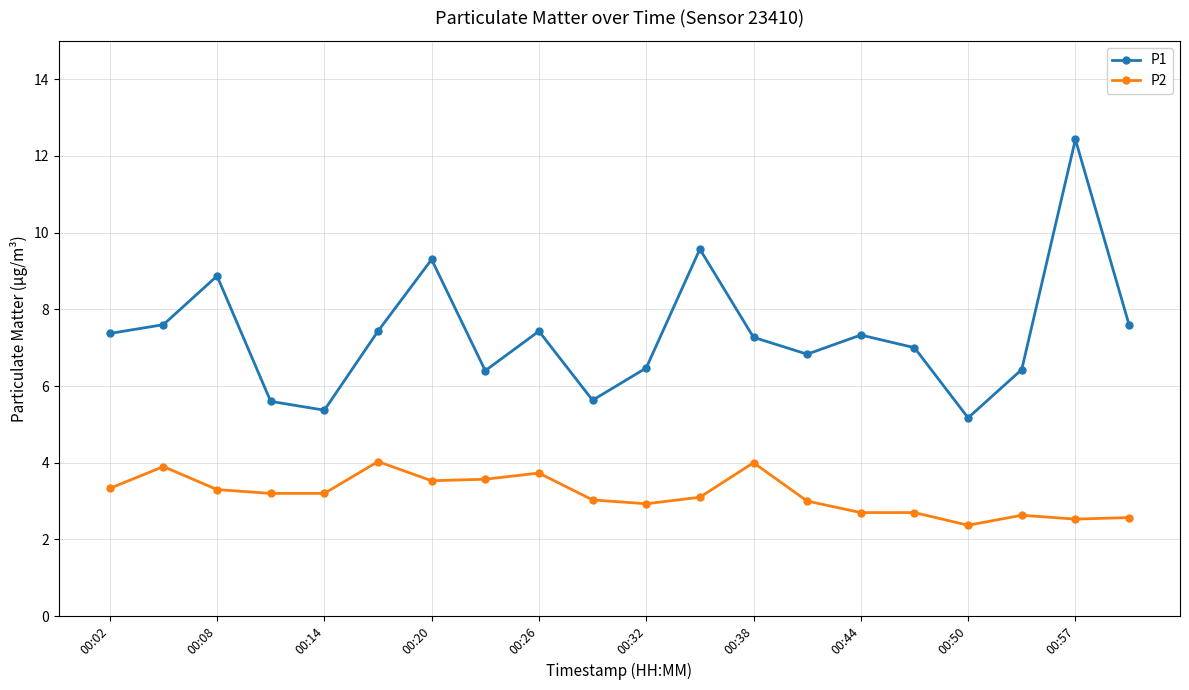

Which series has the largest total across all categories?

P1